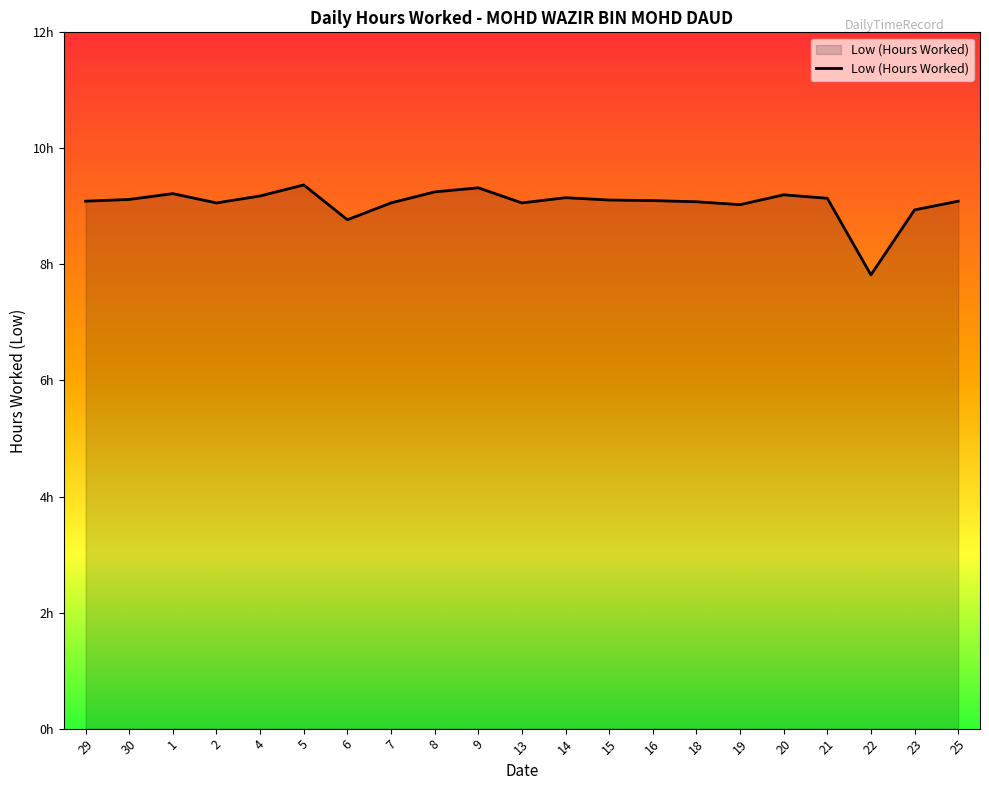

Is it true that the value at 22 is 7.8?

True